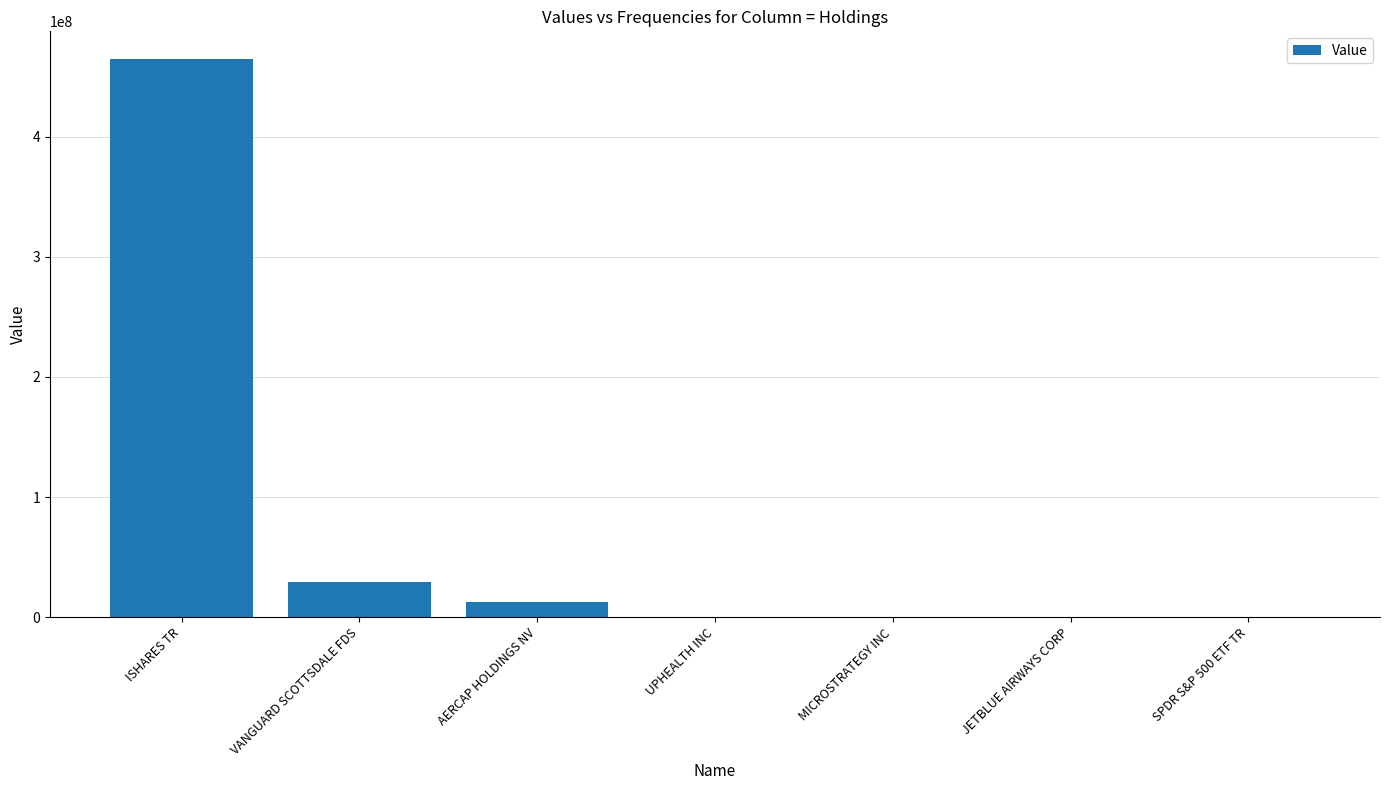

Is it true that the value at ISHARES TR is 608925994?

False